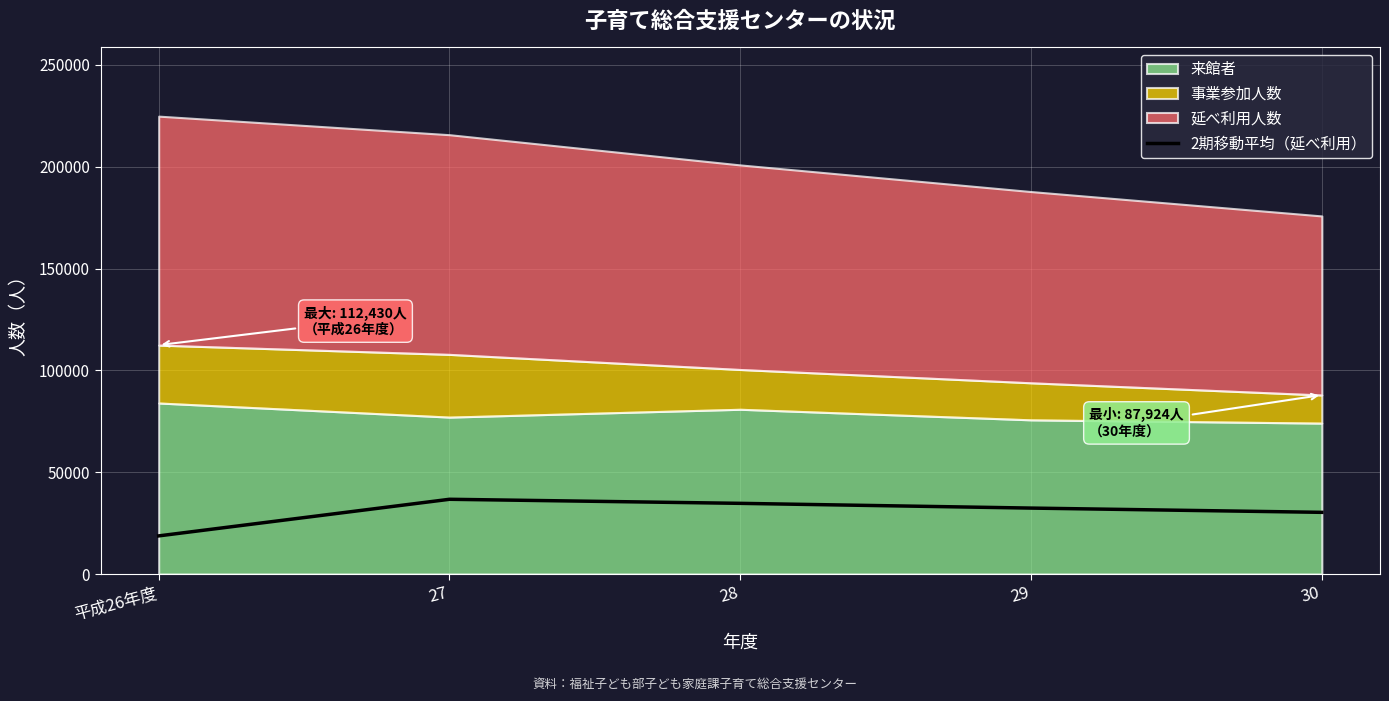

What position from the left is 28?

3